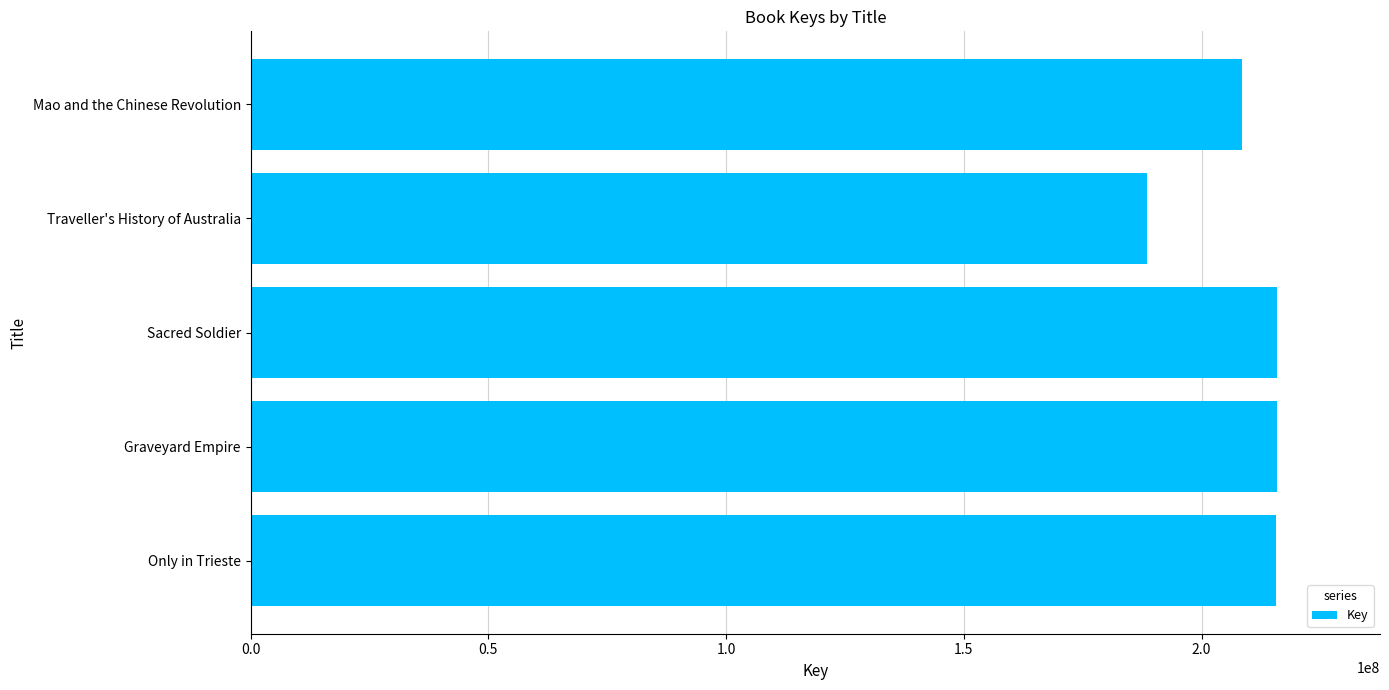

True or false: the data shows 301841413 at Graveyard Empire.

False